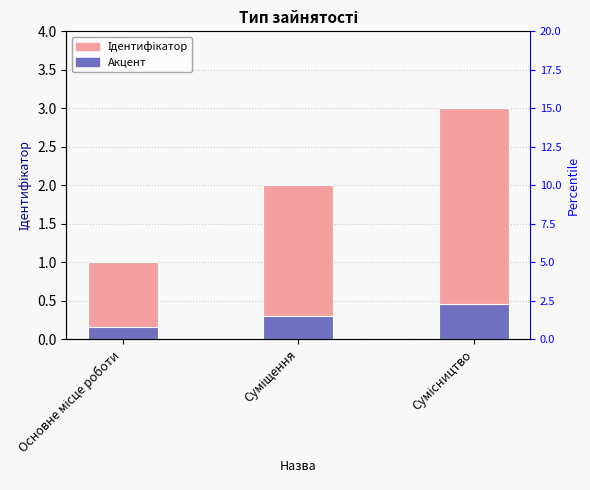

List the labels in order of value, smallest first.

Основне місце роботи, Суміщення, Сумісництво